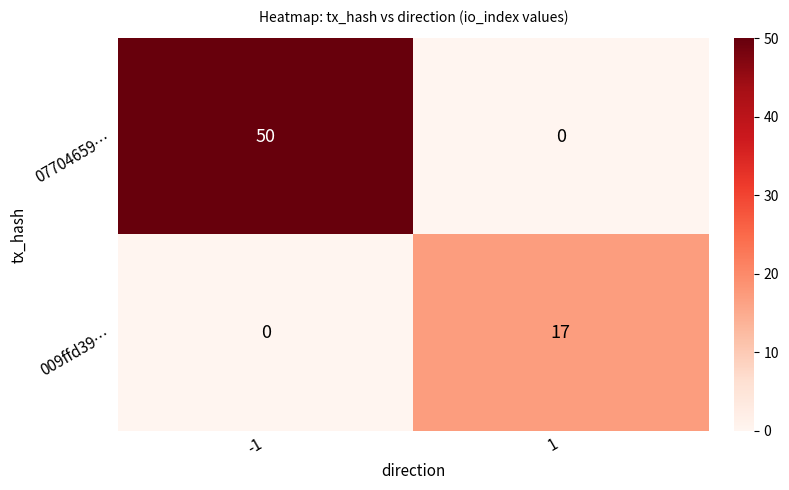

What is the highest value of the 009ffd39… series?

17